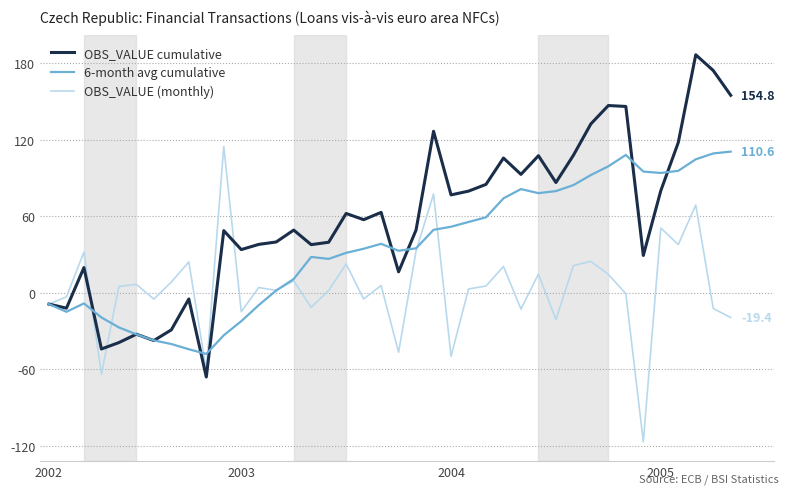

What is the sum of all 6-month avg cumulative values?

1414.2